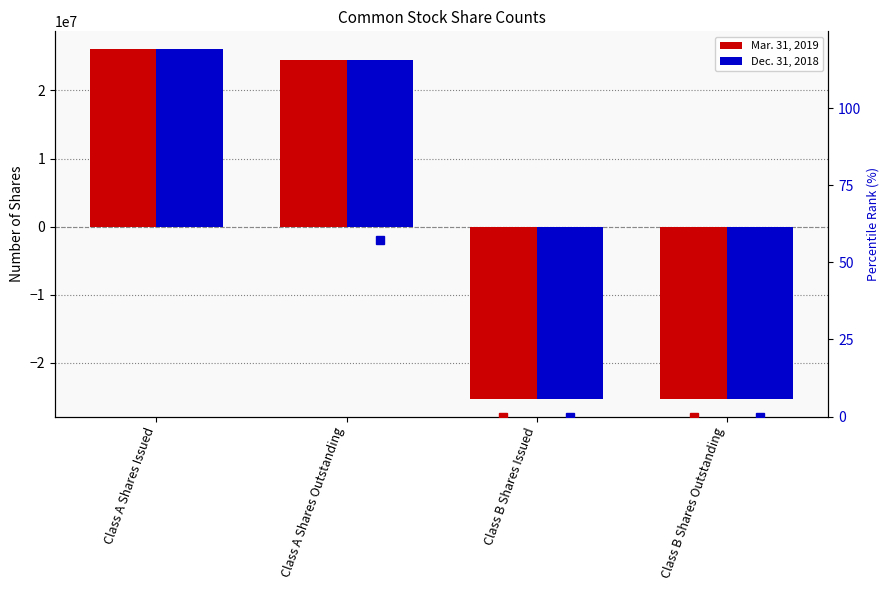

What is the highest value of the Mar. 31, 2019 series?

26106619.5